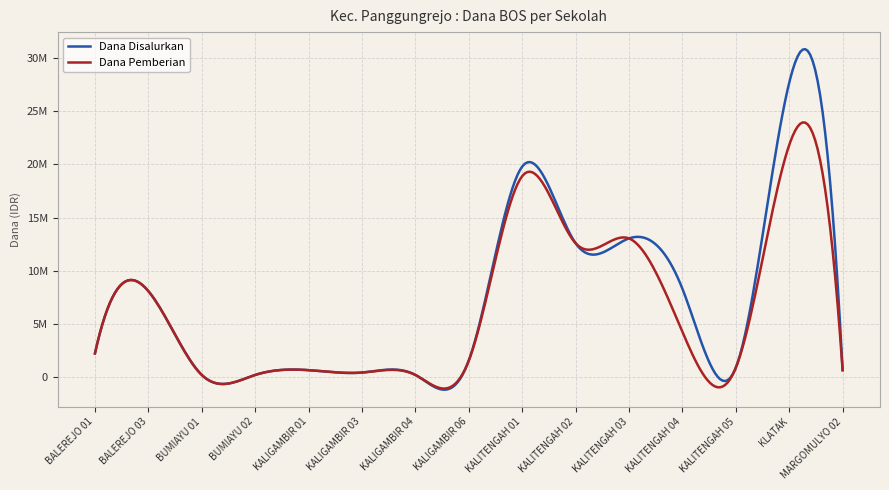

Does the chart have visible grid lines?

Yes